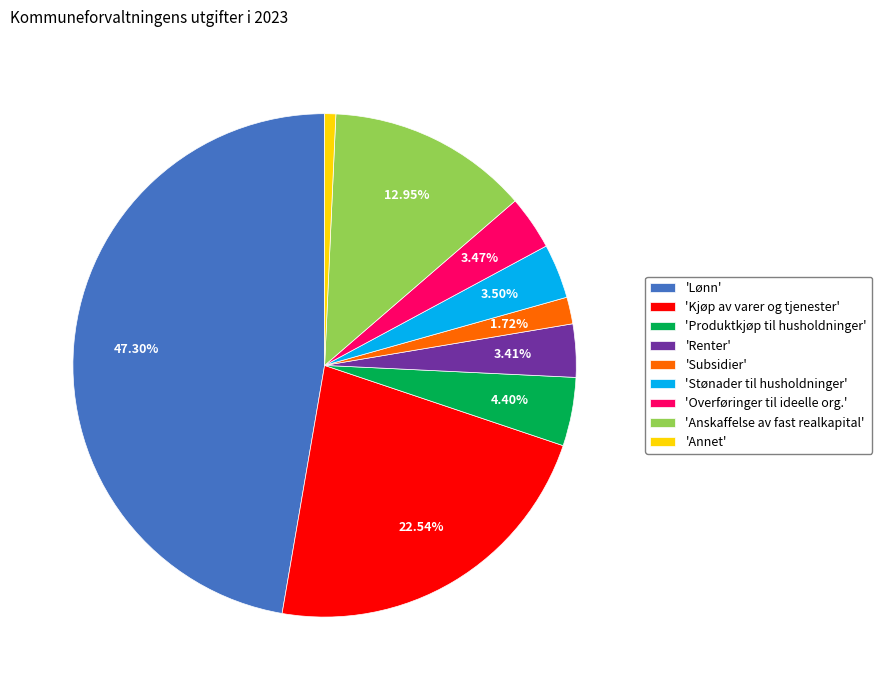

Does any single category account for the majority?

No